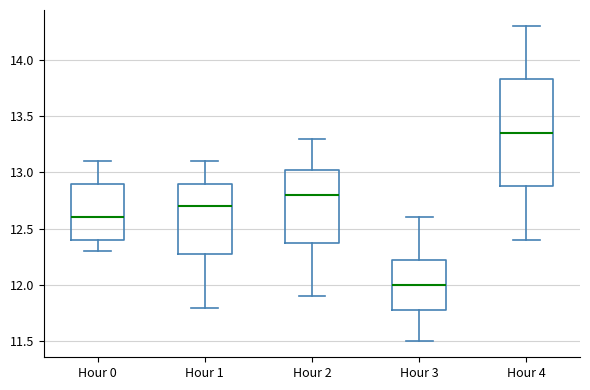

Which box has the lowest median line?

Hour 3